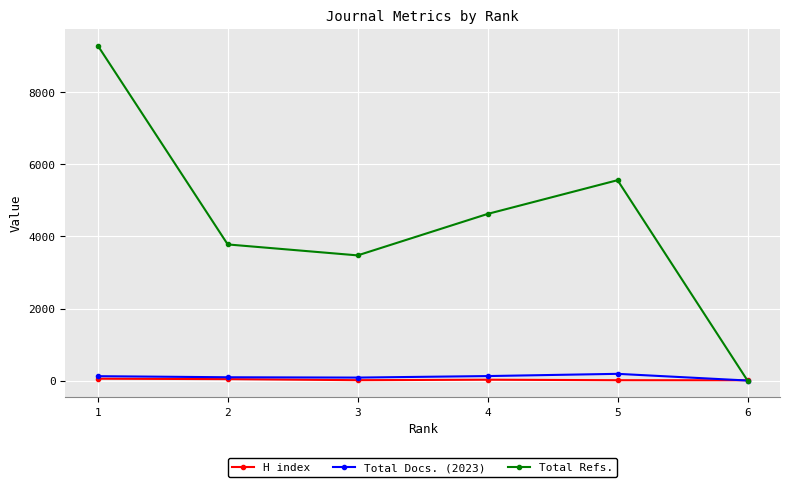

What is the greatest value displayed?

9301